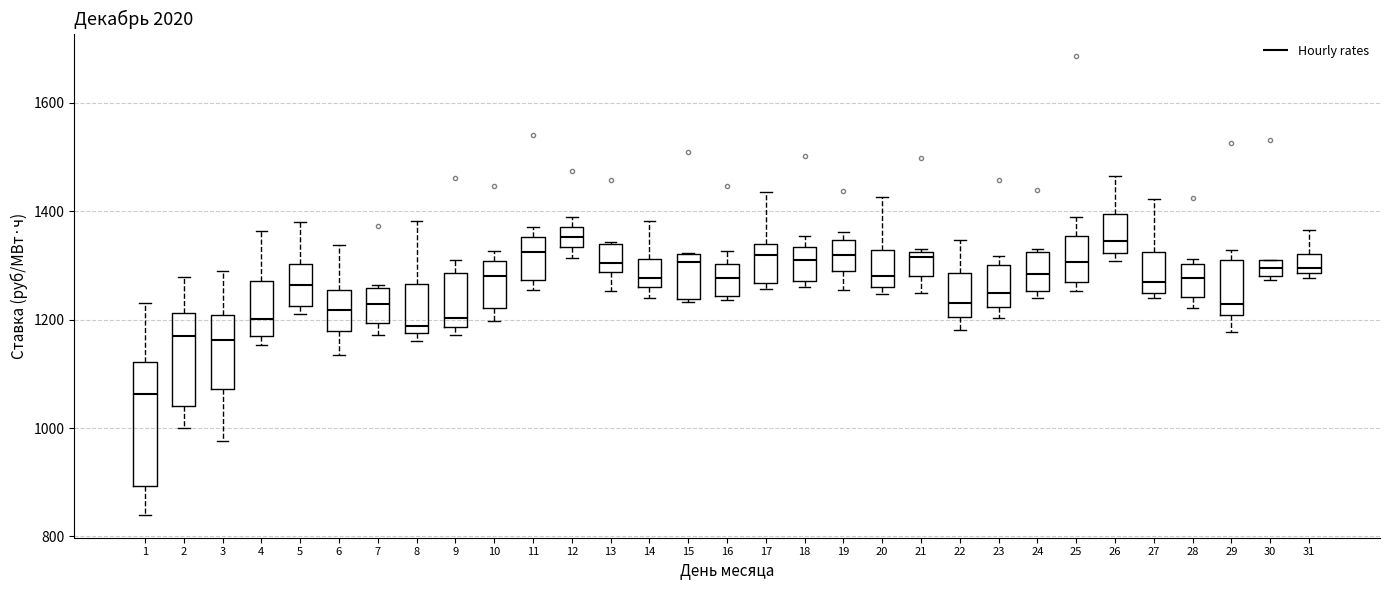

Where is the lower edge of the box at x = 15 on the y-axis? The values are not printed on the chart, so give them approximately, as read against the axis.

1240